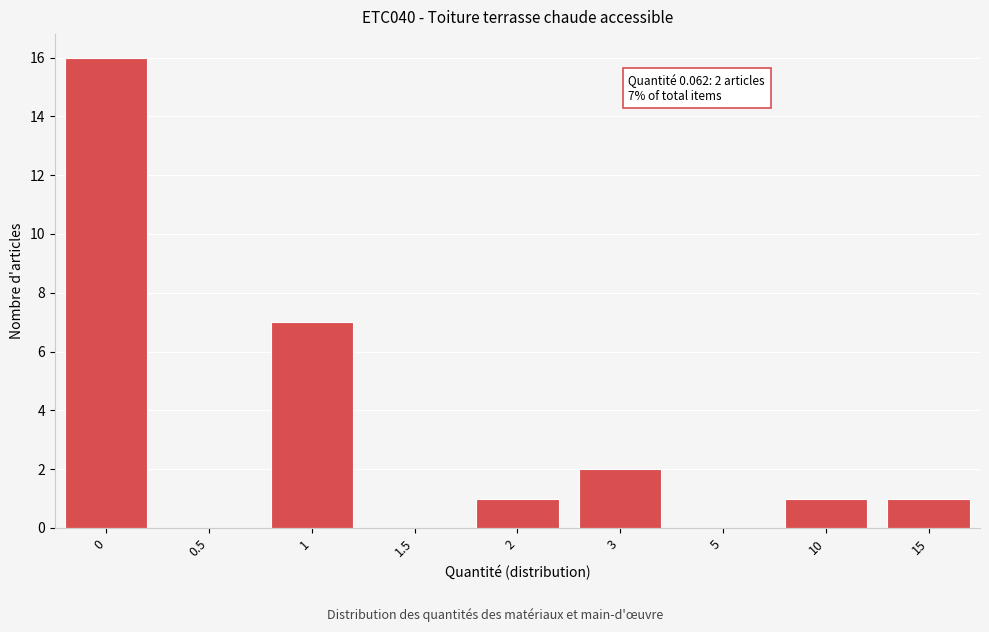

Reading right to left, list all the values displayed in this chart.

15=1	10=1	5=0	3=2	2=1	1.5=0	1=7	0.5=0	0=16